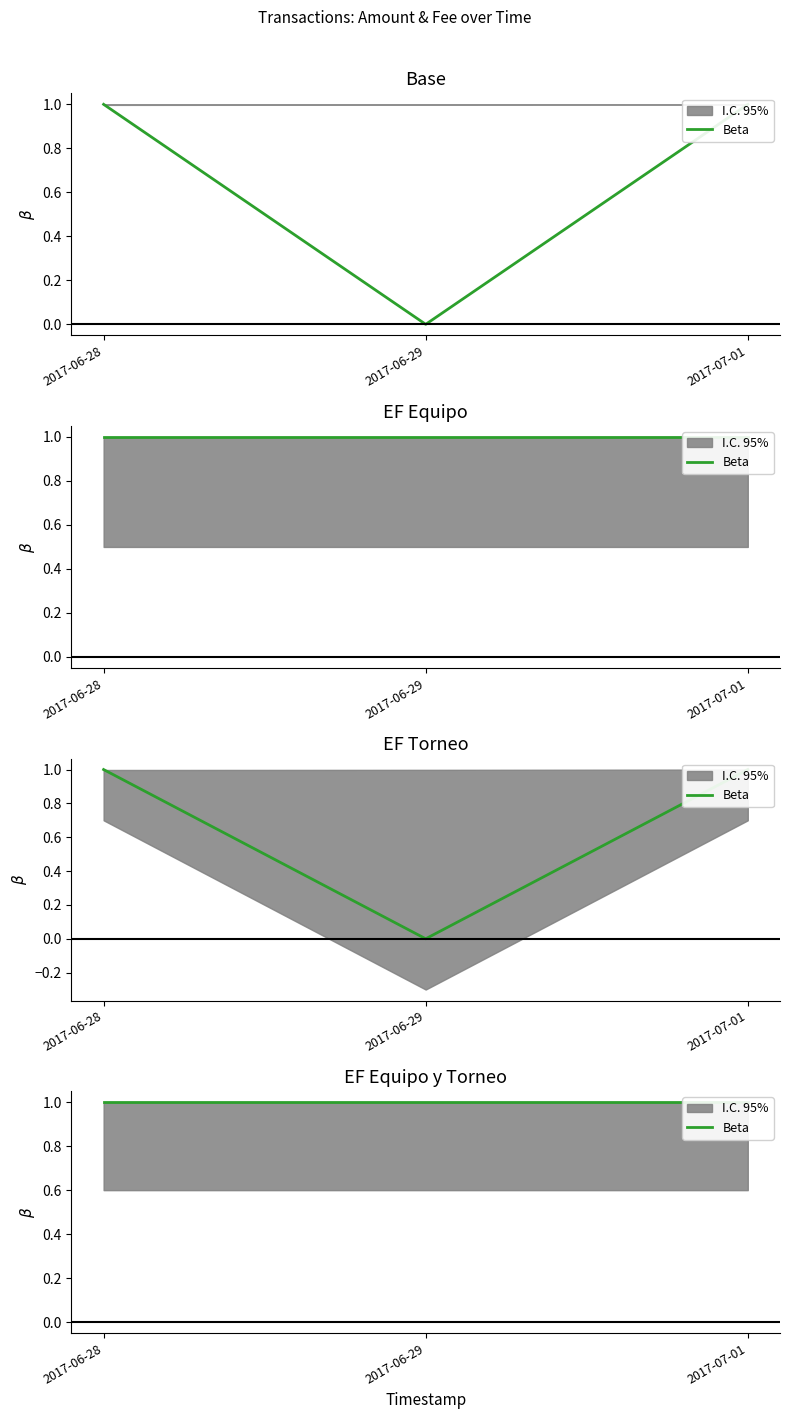

The value at 2017-07-01 is 2. True or false?

False